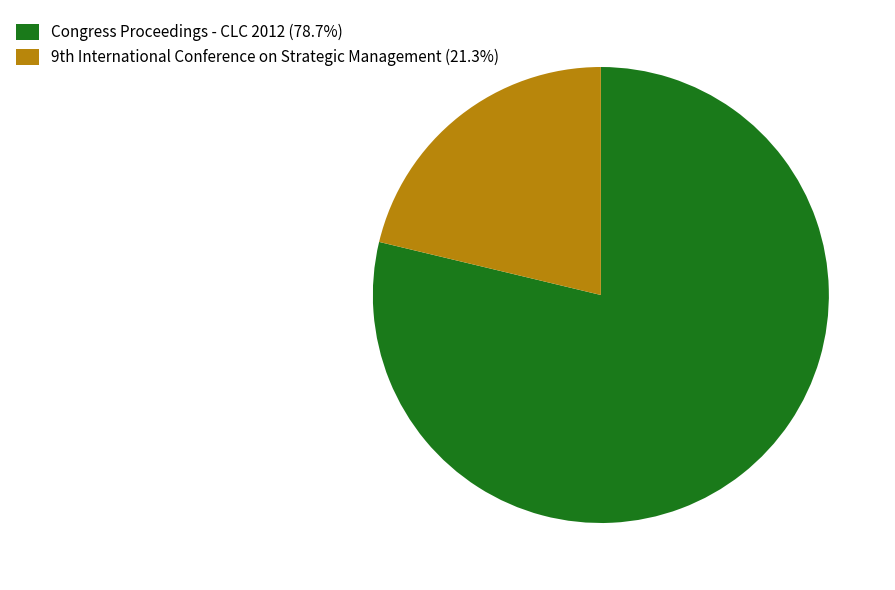

Count the number of slices in the pie.

2